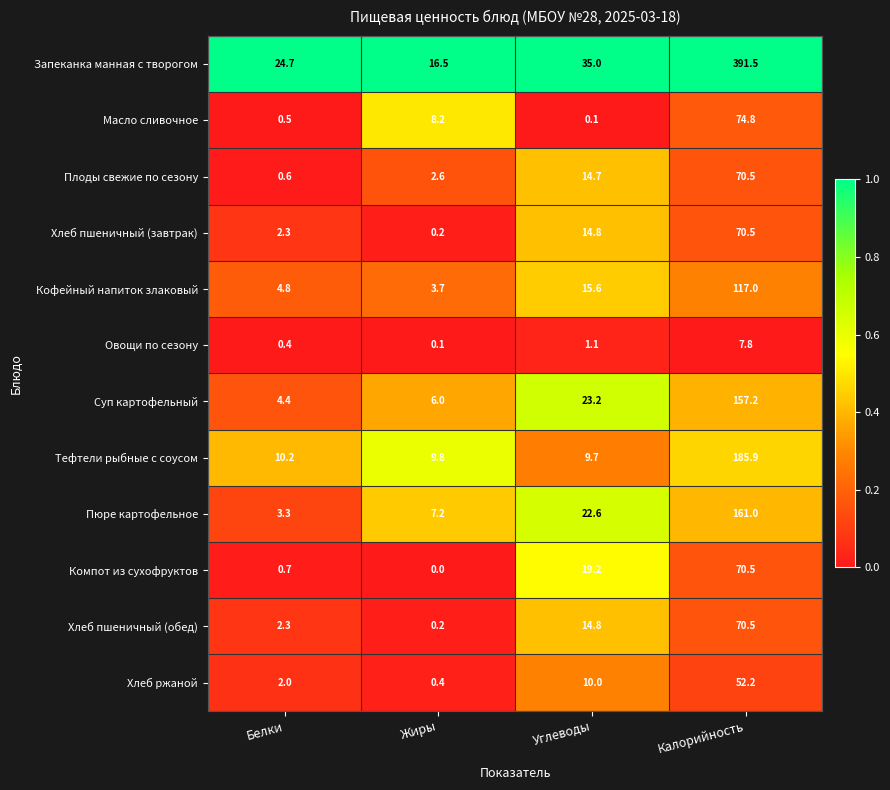

True or false: Овощи по сезону has a value of 0.4 at Углеводы.

False